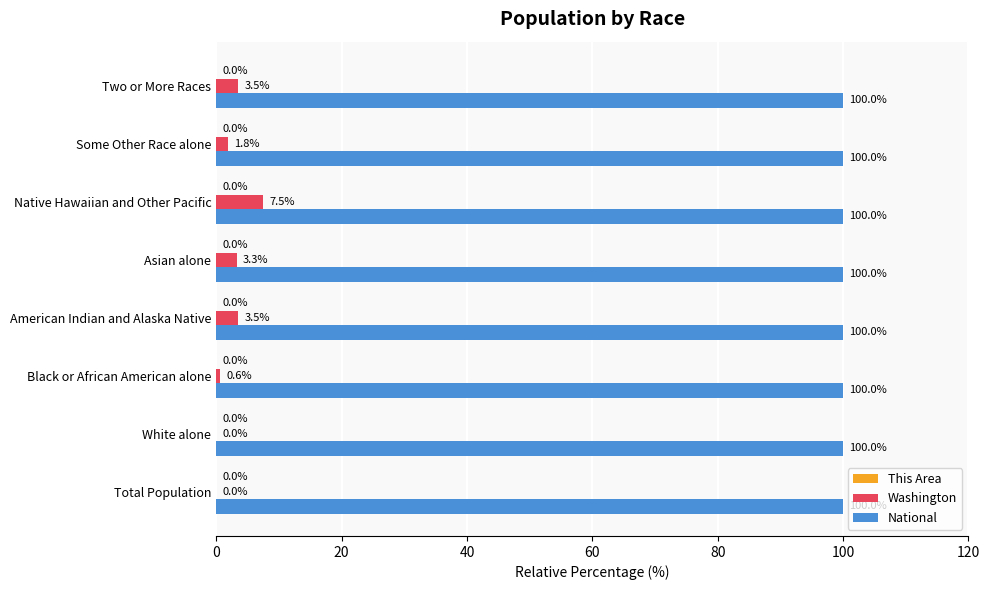

How many distinct data groups are displayed?

3